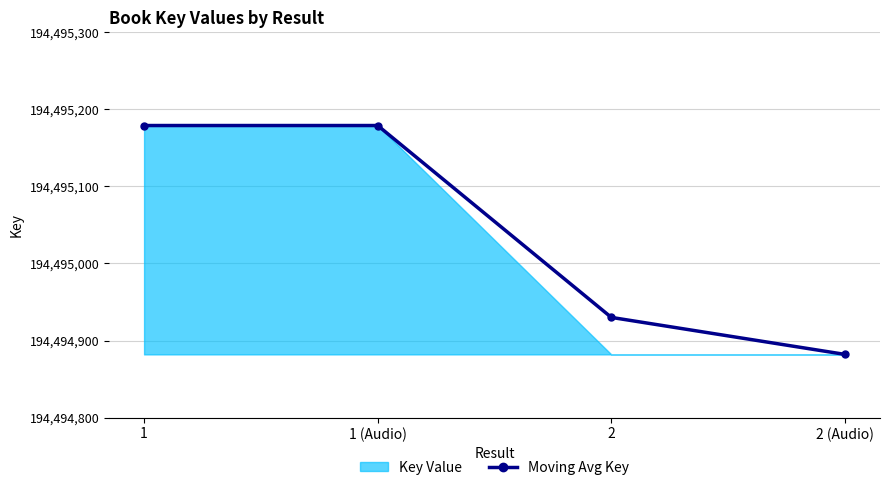

Which category has the lowest value across all series?

2 (Audio)